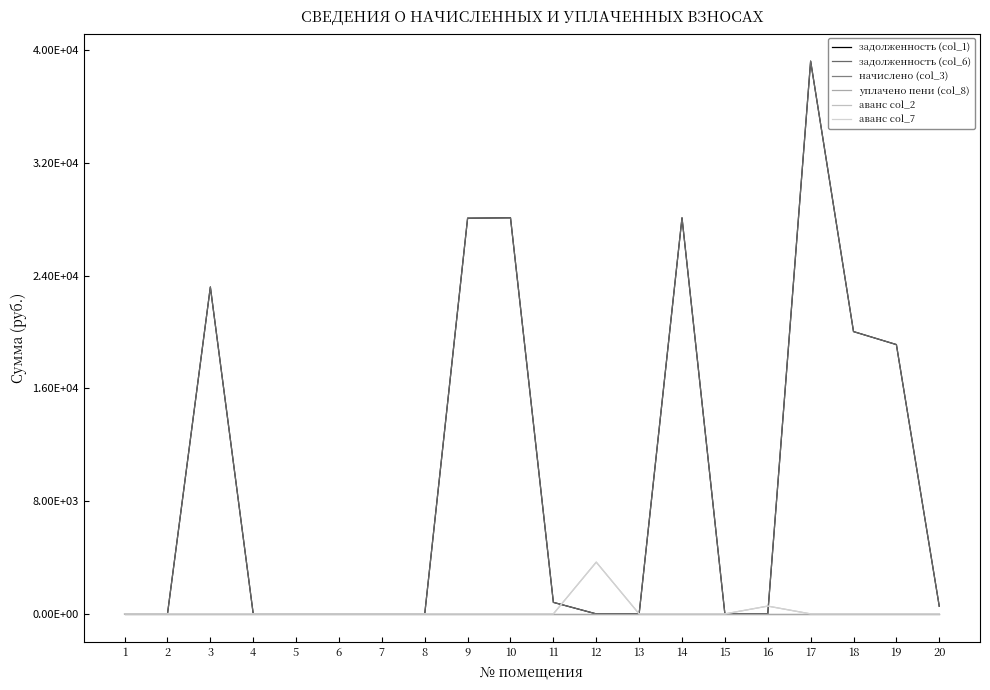

Is this an area chart (filled region under the line)?

No